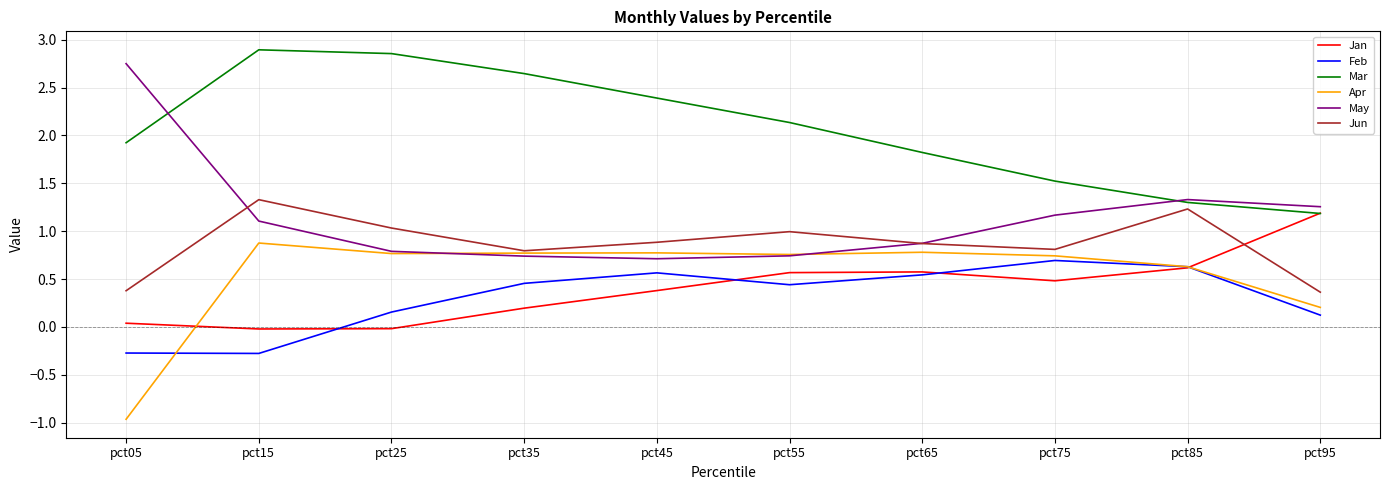

Which series ends up on top after the final intersection of Jan and Jun?

Jan